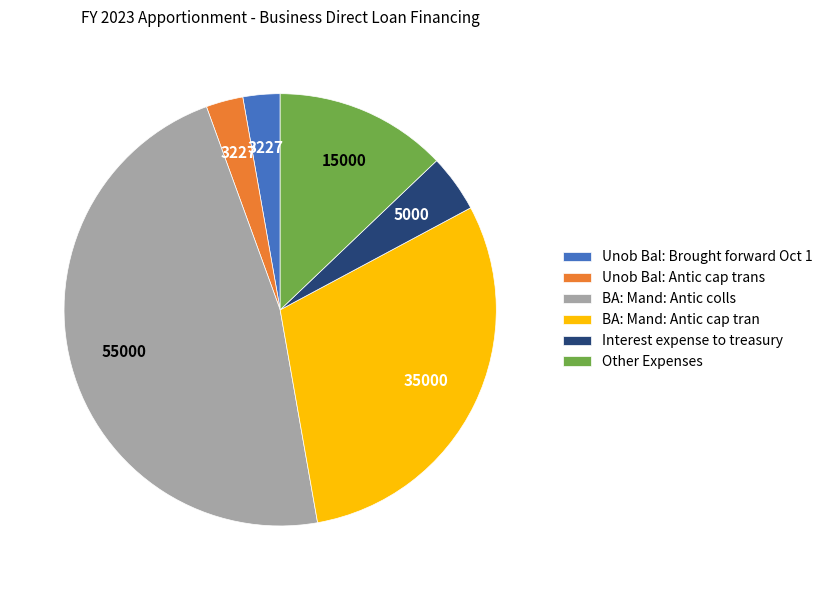

How many slices are in this pie chart?

6